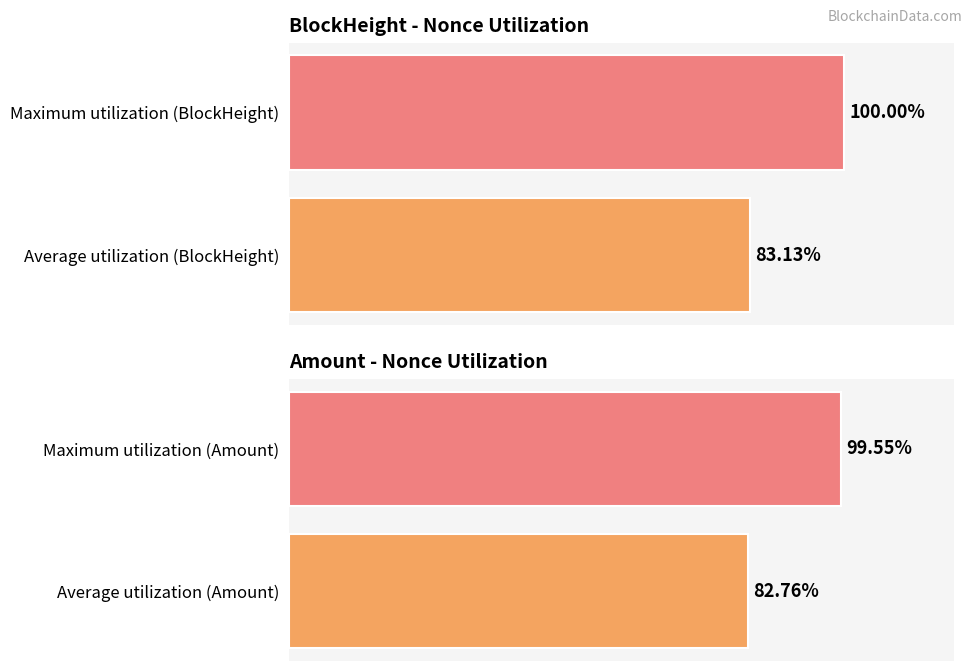

What is the sum of the BlockHeight values at Maximum utilization (BlockHeight) and Average utilization (BlockHeight)?

183.1